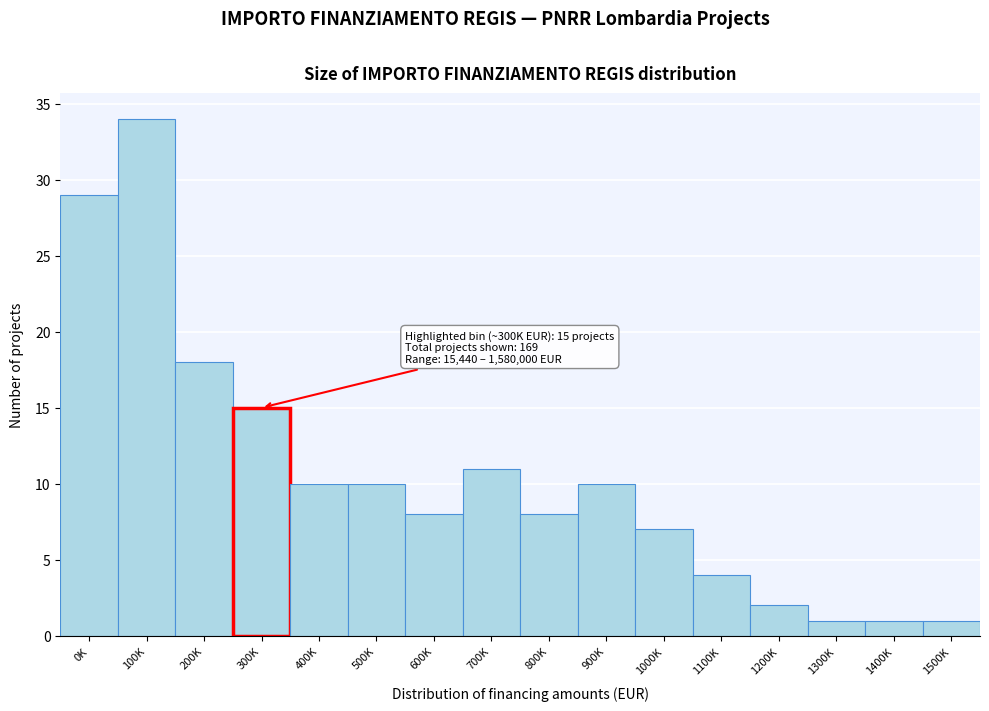

Reading left to right, what are all the values shown in this chart?

0K=29	100K=34	200K=18	300K=15	400K=10	500K=10	600K=8	700K=11	800K=8	900K=10	1000K=7	1100K=4	1200K=2	1300K=1	1400K=1	1500K=1